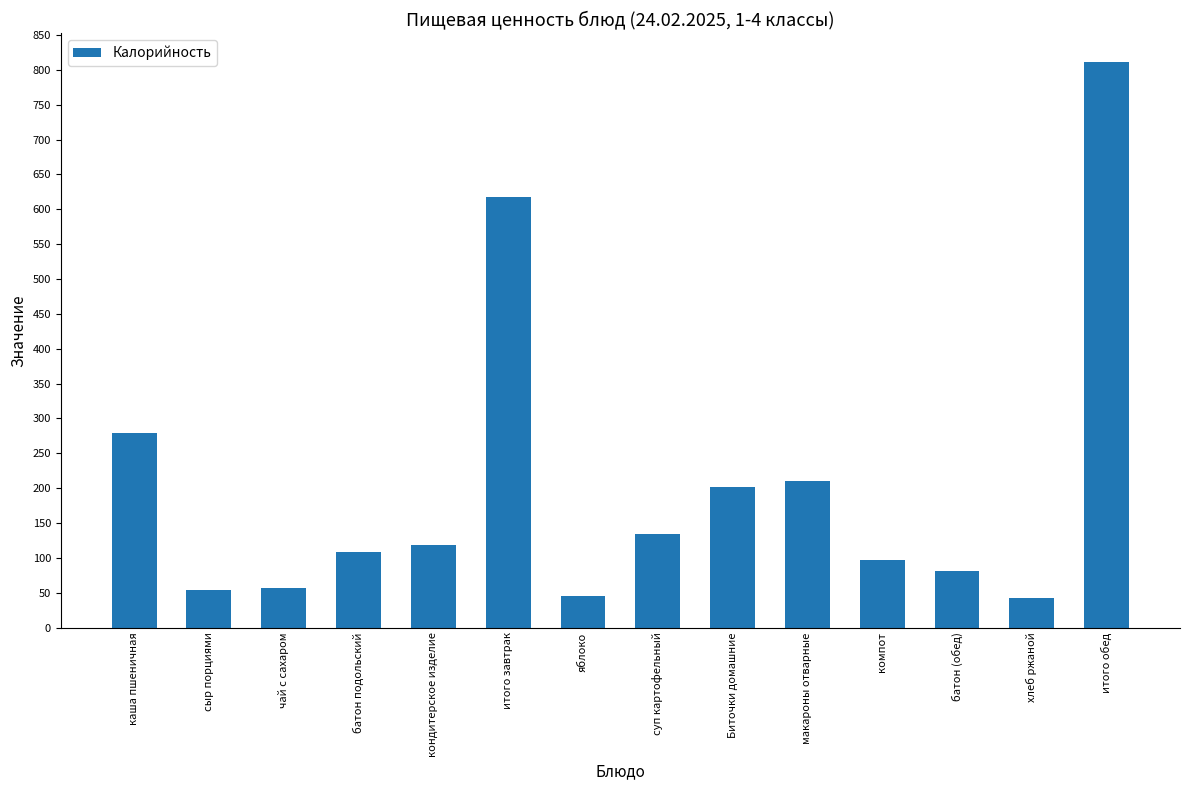

What is the minimum value shown in the chart?

42